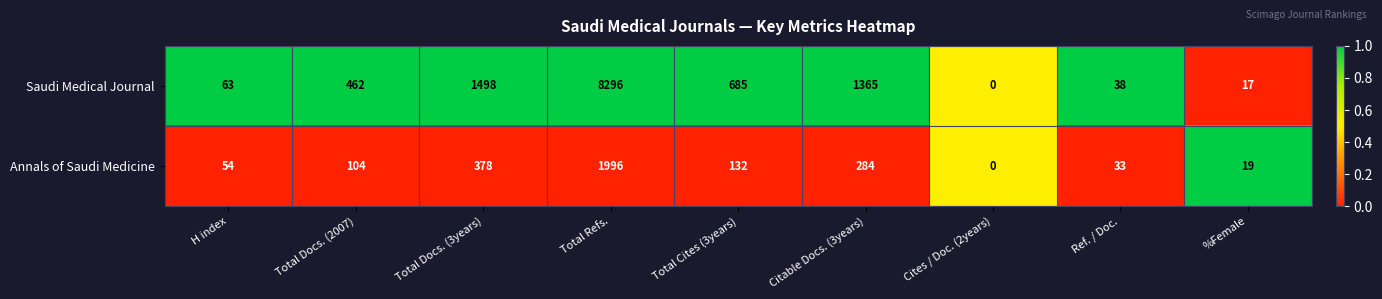

Which series changed the most between H index and Total Docs. (3years)?

Saudi Medical Journal